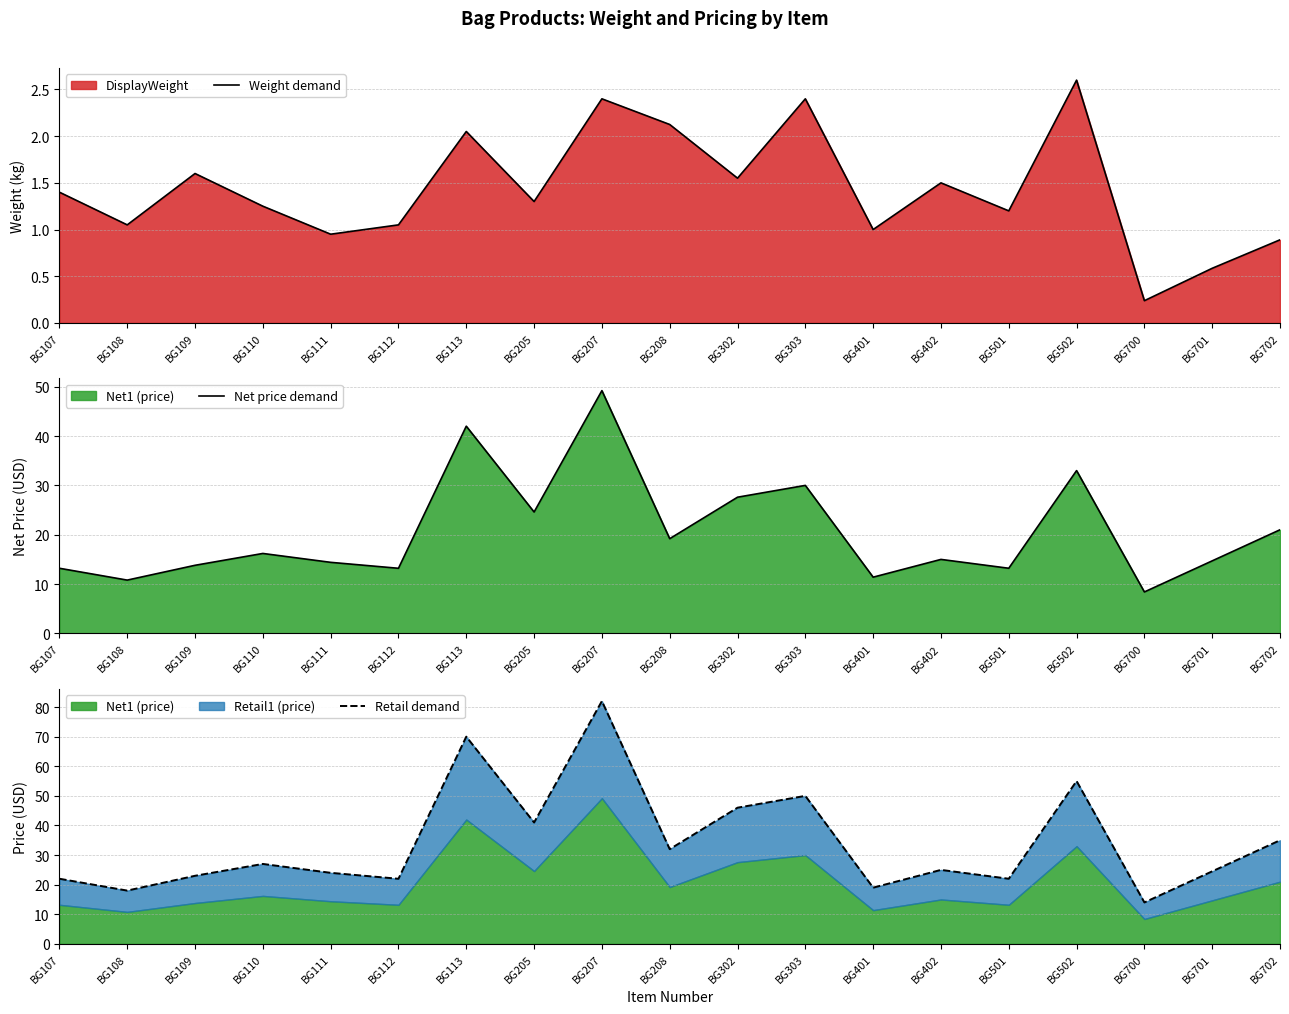

The Weight demand series shows 1.2 at BG501. True or false?

True